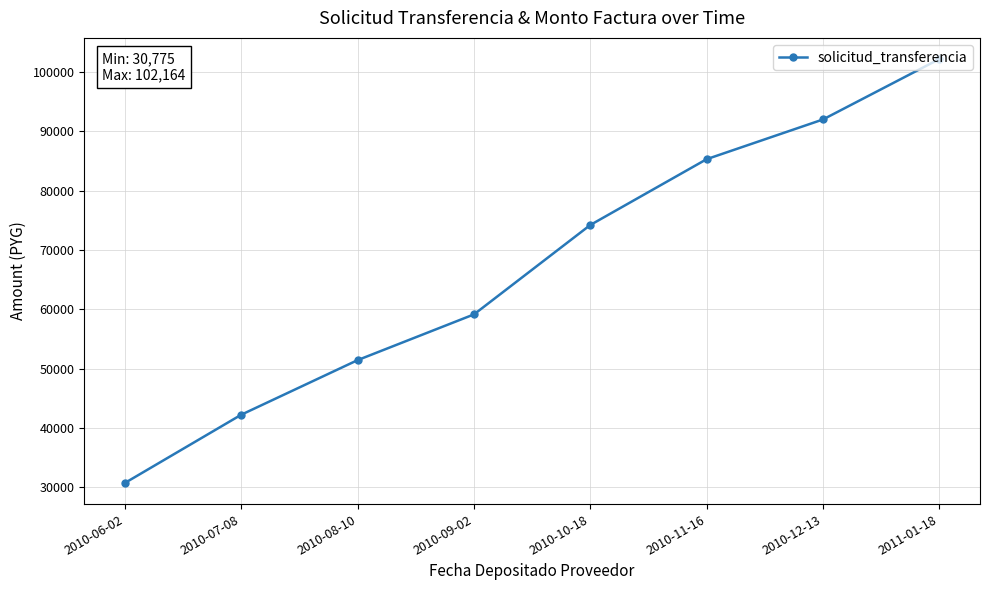

Reading right to left, extract all data points from this chart.

102164	91990	85302	74217	59158	51457	42265	30775